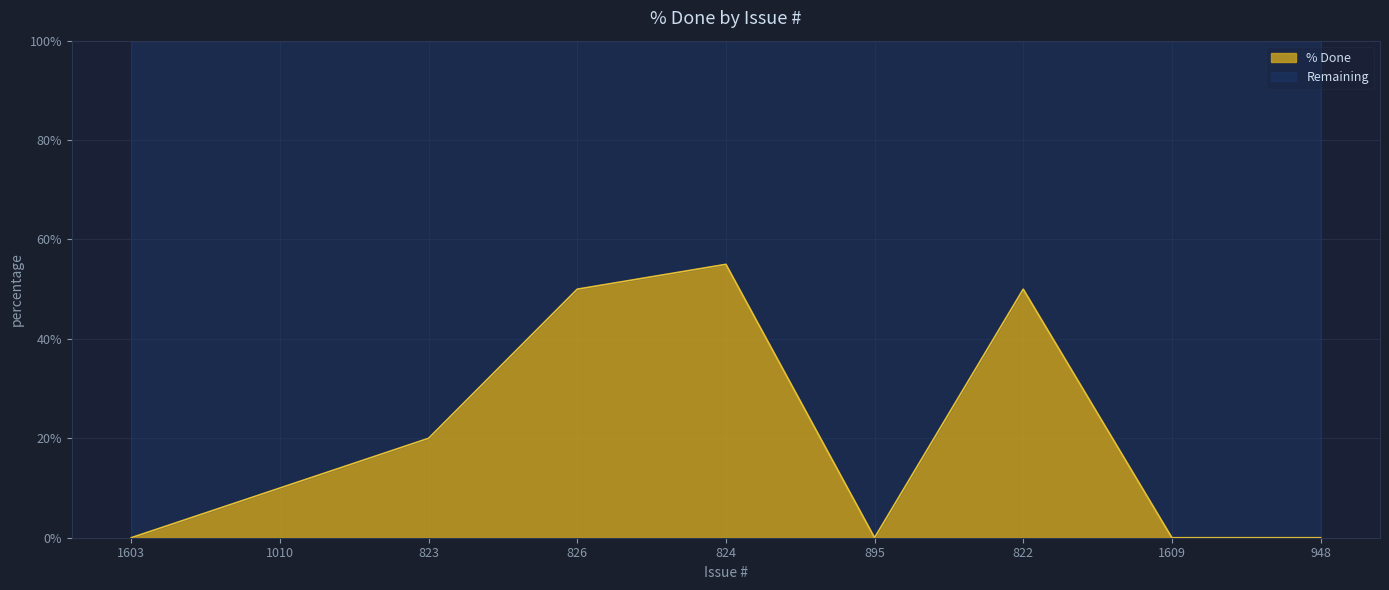

The value at 826 is 30. True or false?

False